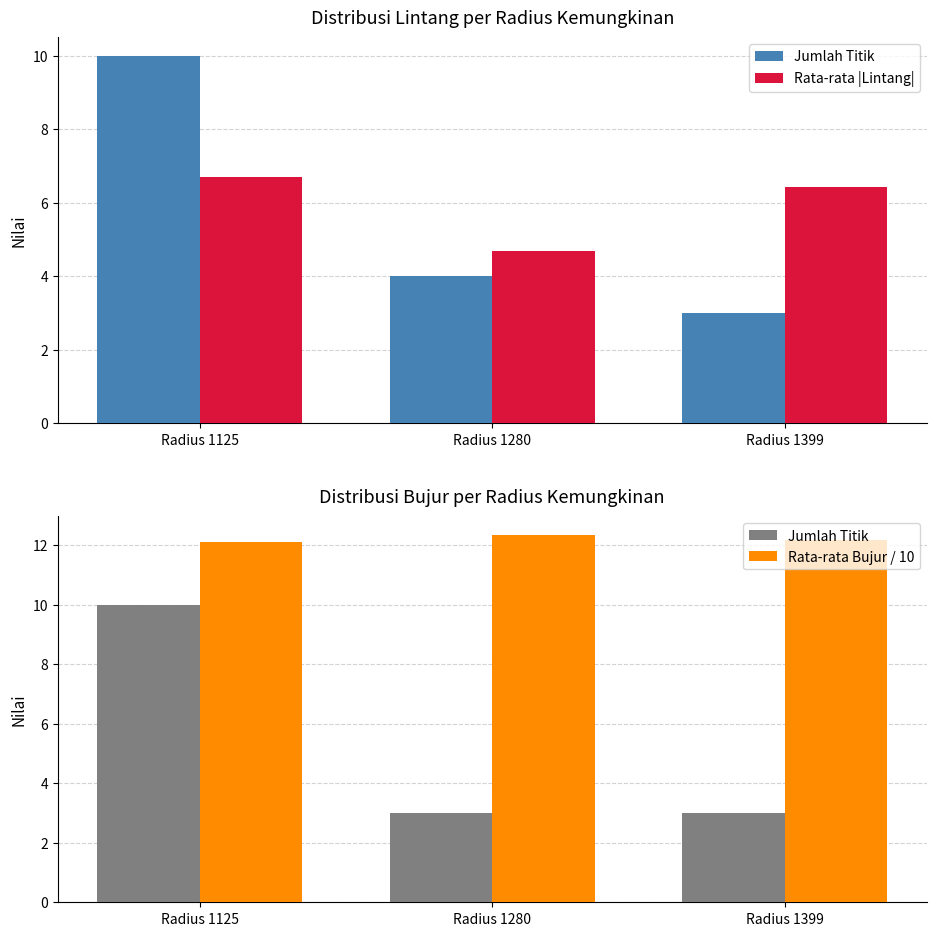

Which series has the widest spread of values?

Jumlah Titik